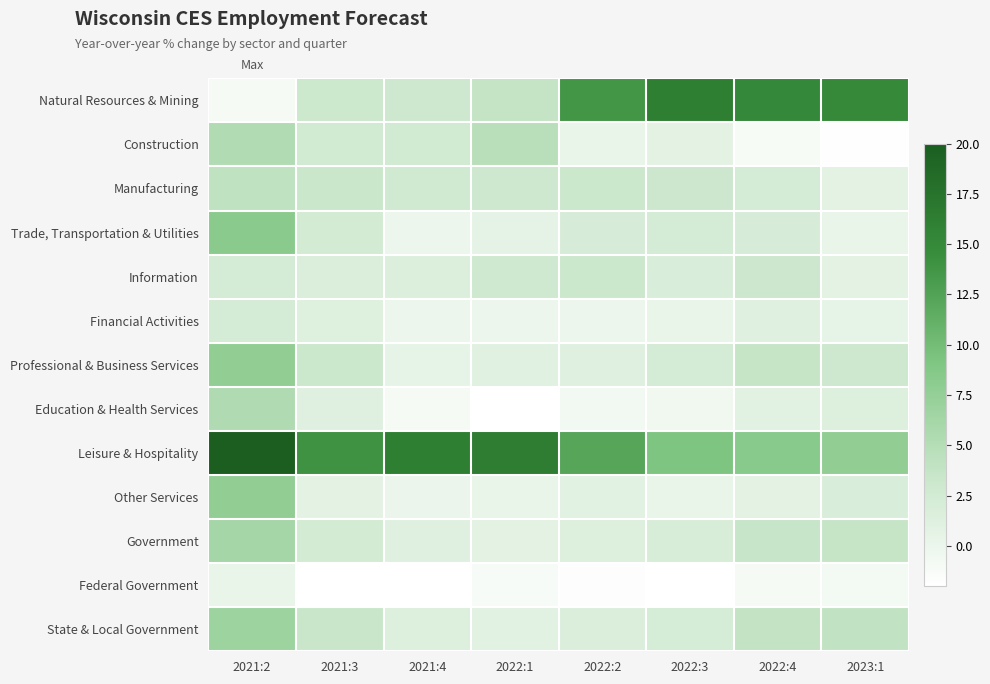

At how many categories does at least one series exceed 24?

1